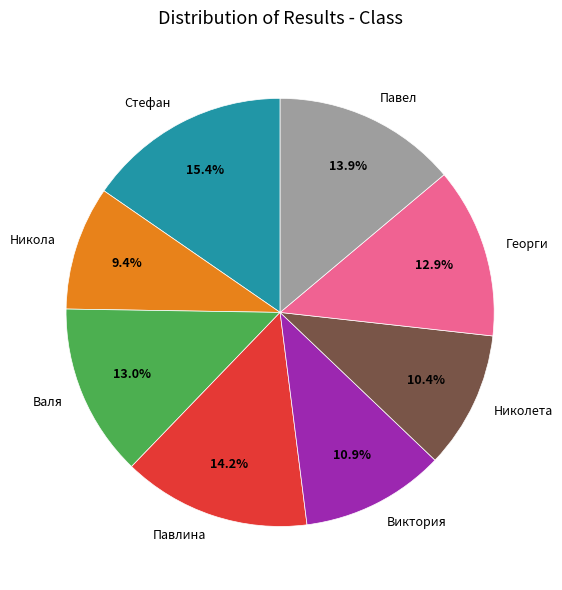

How many slices are in this pie chart?

8